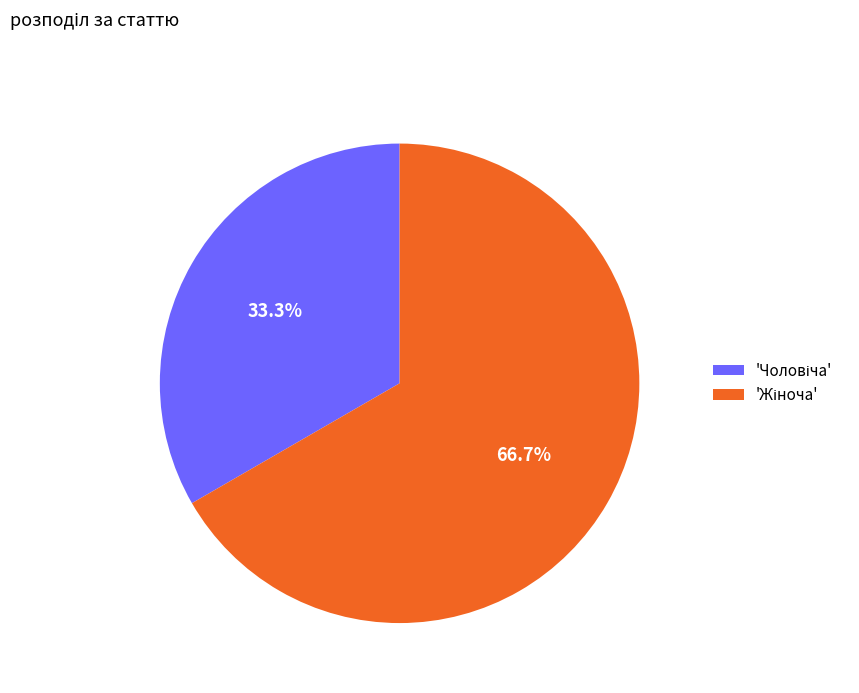

How many slices are in this pie chart?

2